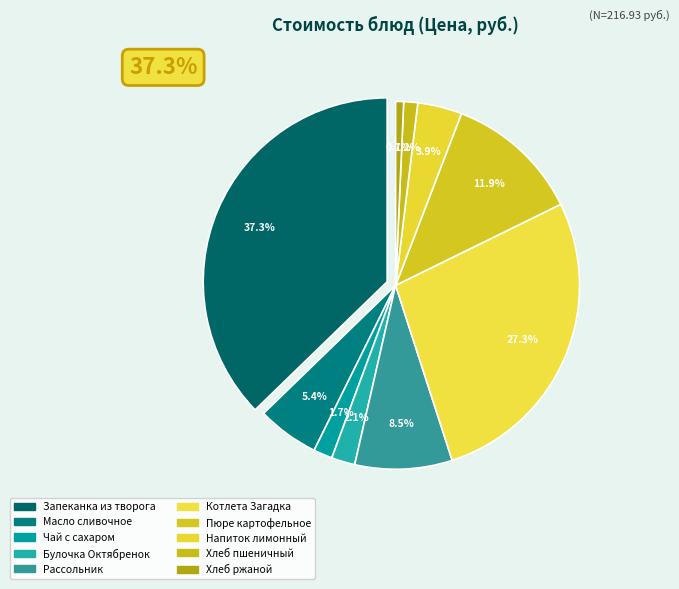

What portion of the pie excludes Чай с сахаром?

98.3%